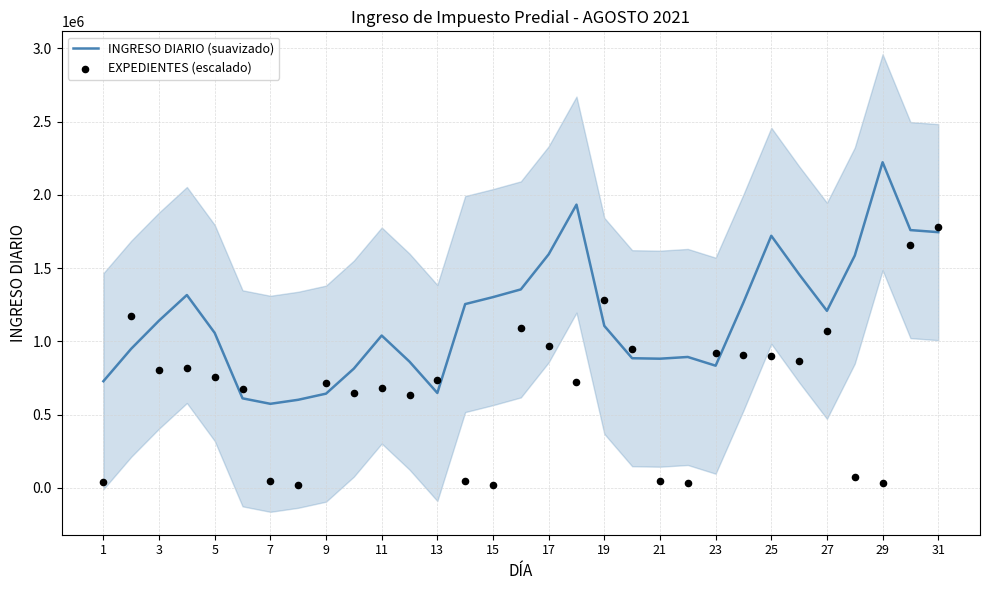

Which series has the widest spread of Y values?

EXPEDIENTES (escalado)